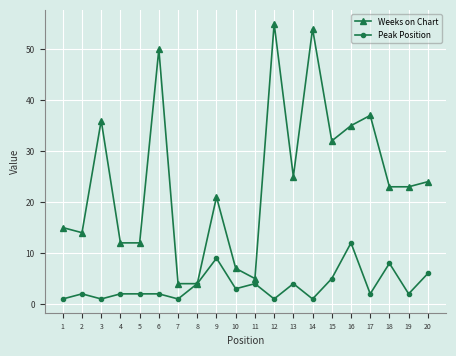

Where is the first local minimum for Weeks on Chart?

2